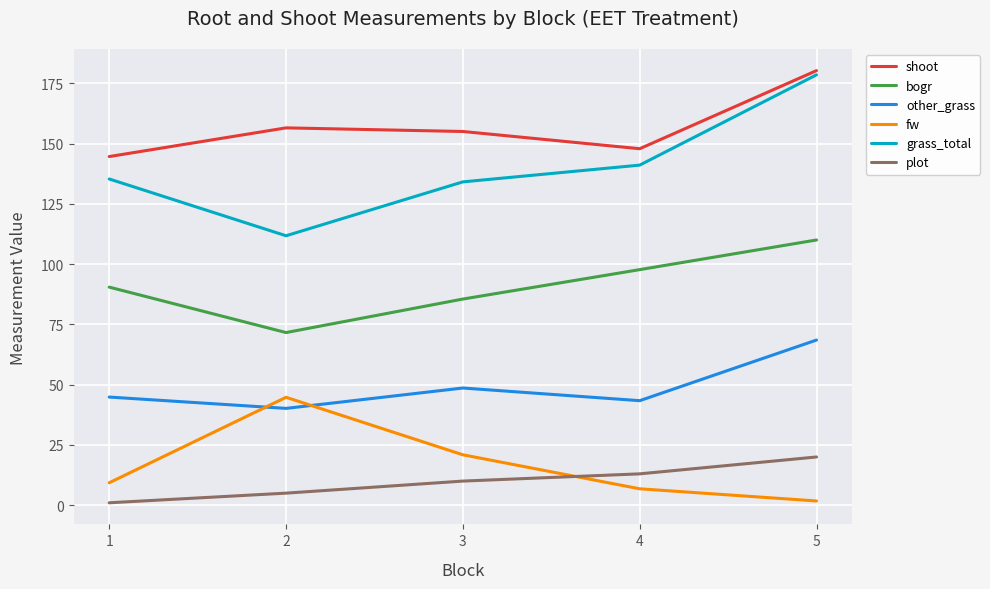

How many series are shown in this chart?

6